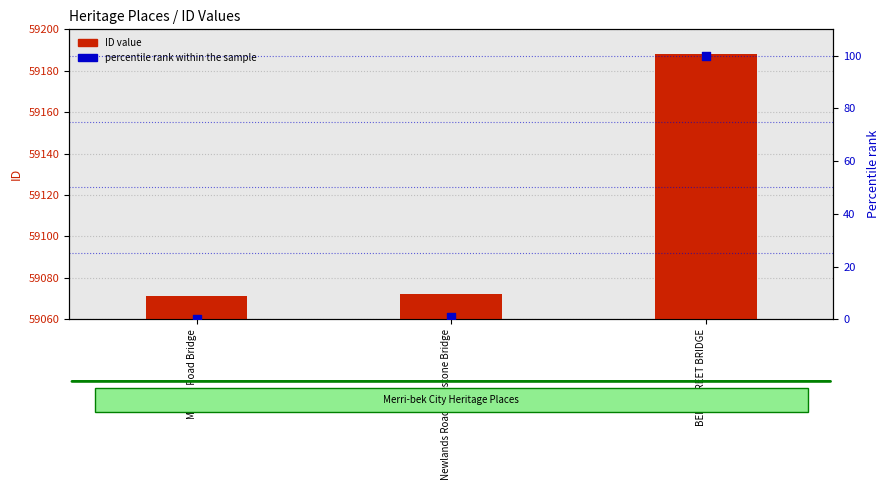

What is the total value across all series at Murray Road Bridge?

59071.0